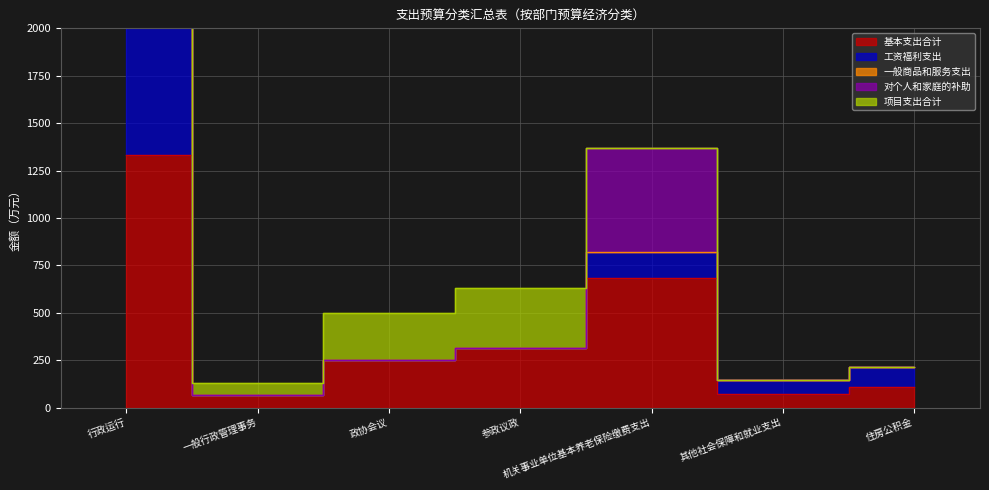

What is the difference between the highest and lowest values at 行政运行?

1333.4